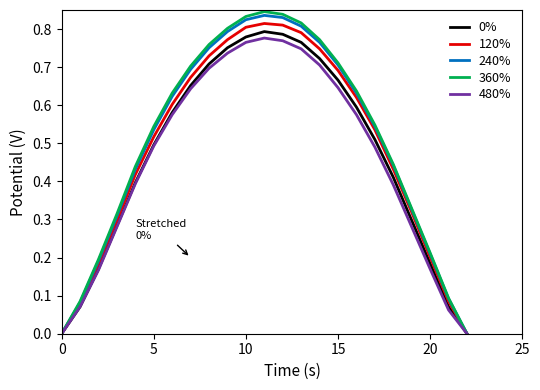

Which series has the widest spread of values?

360%